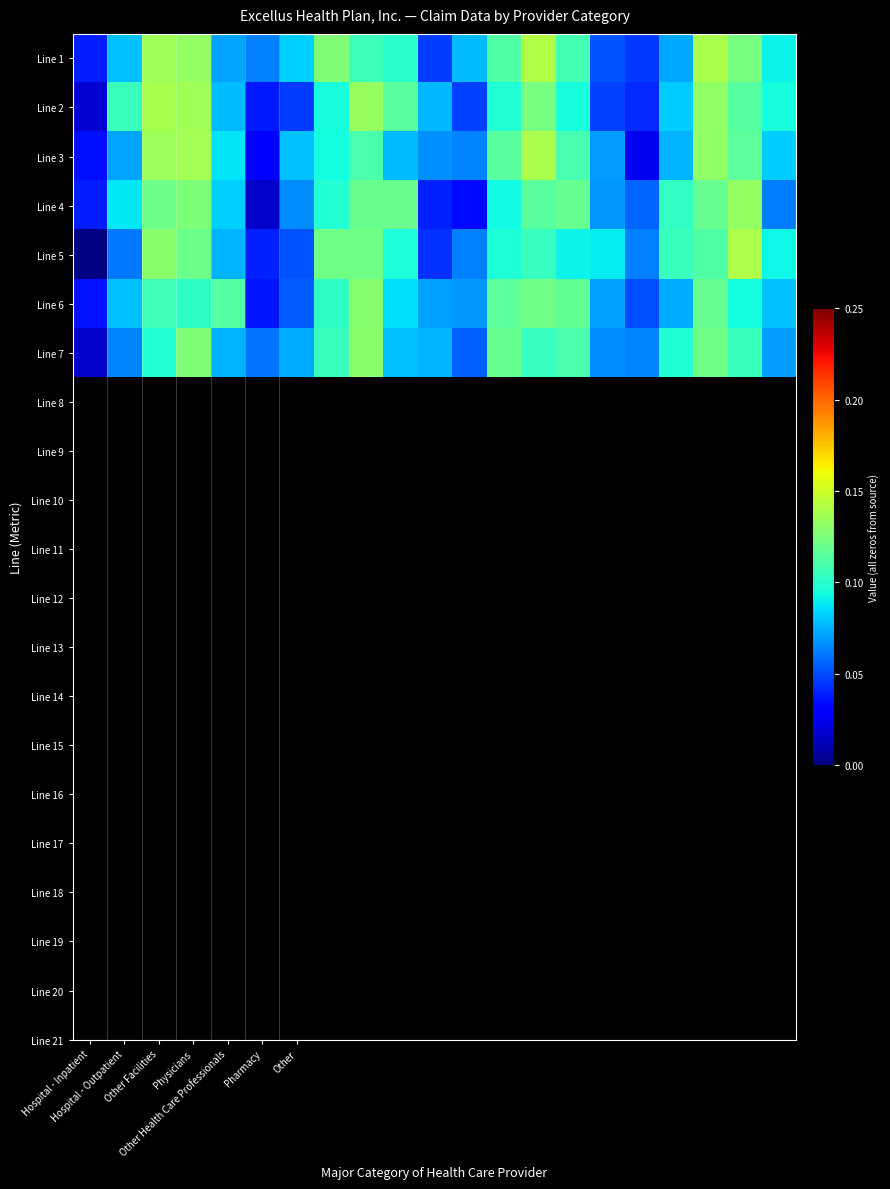

At which category is the sum across all series the highest?

Physicians